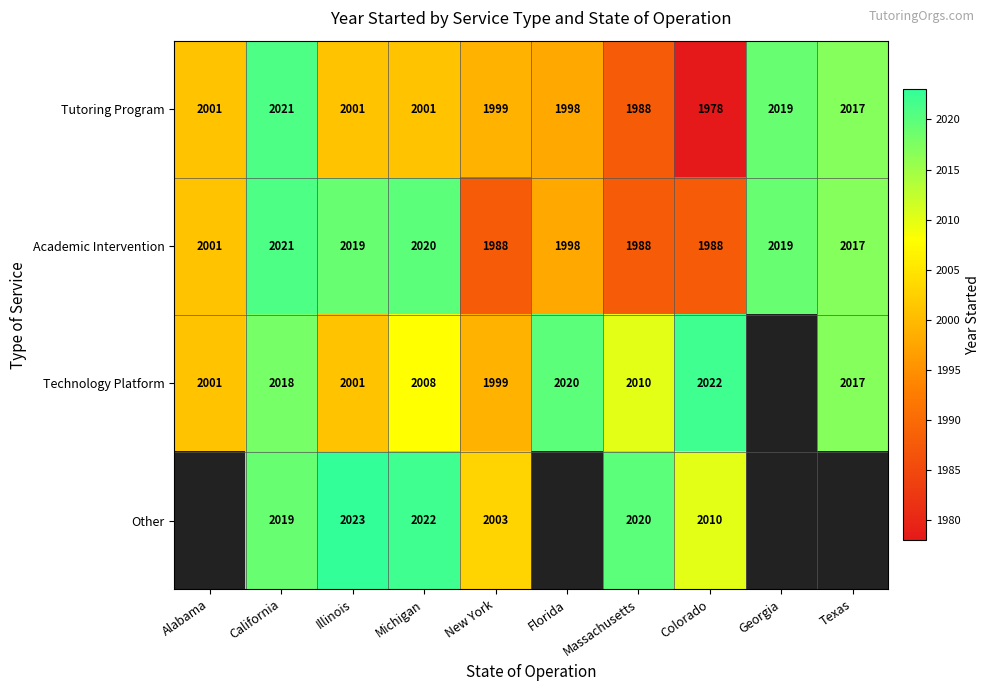

How many distinct data groups are displayed?

4